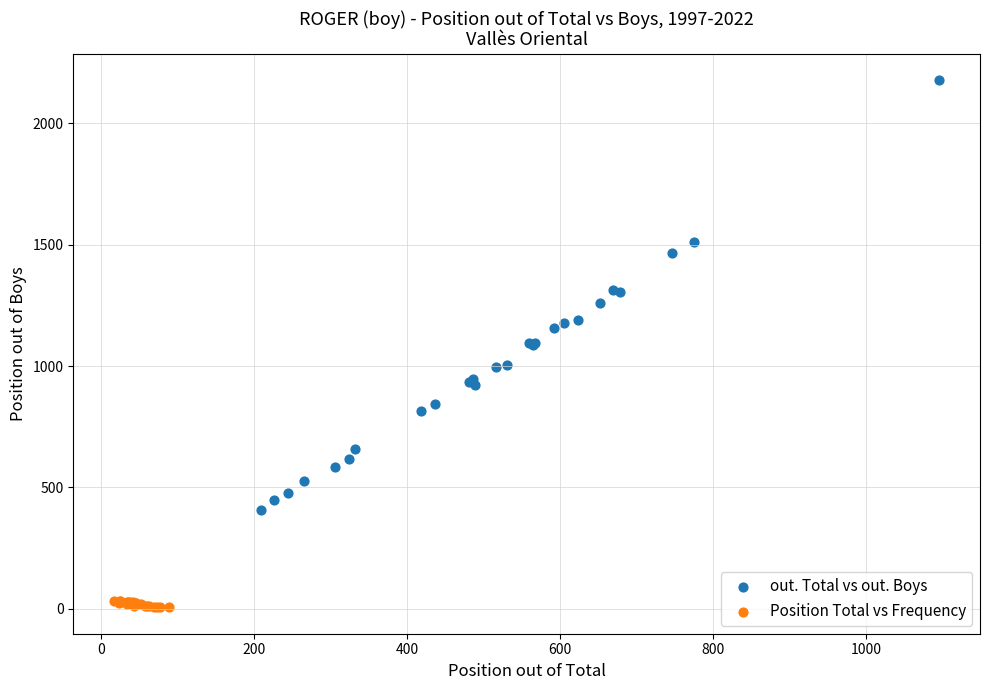

Which series has the largest Y range (max minus min)?

out. Total vs out. Boys